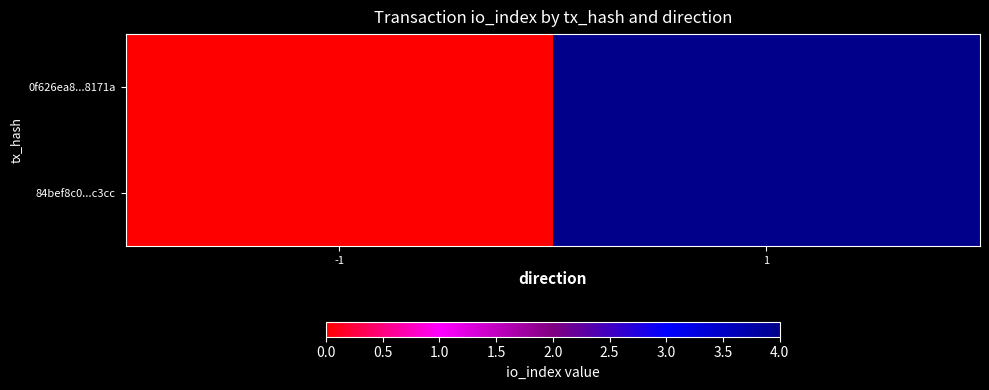

Count the number of data series in this chart.

2